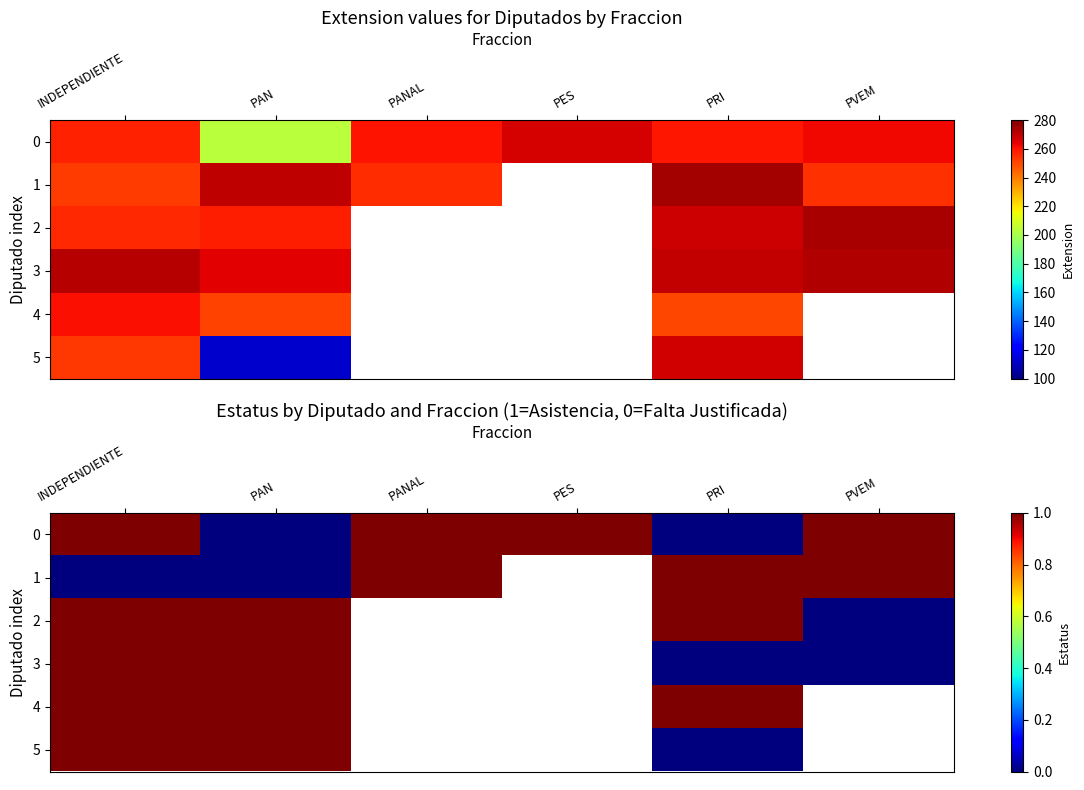

What is the maximum value for 3?

1.0